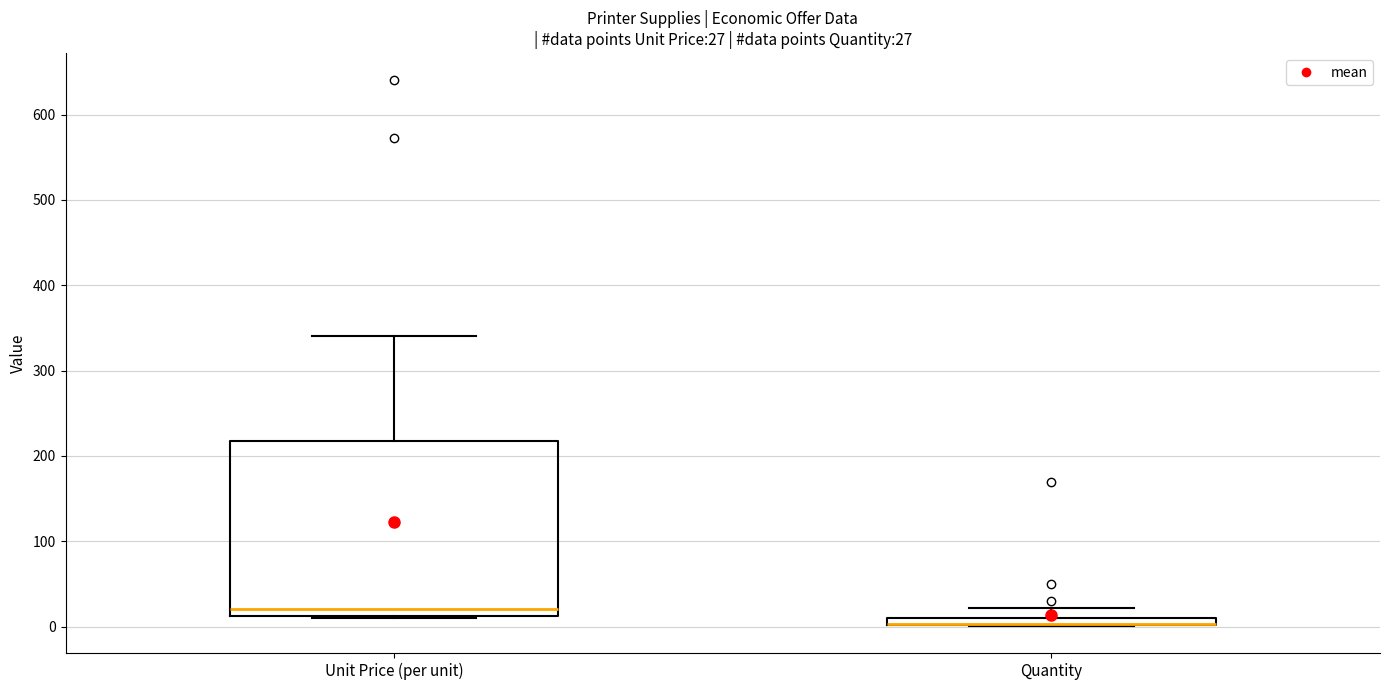

Which box is the tallest, from its lower edge to its upper edge?

Unit Price (per unit)